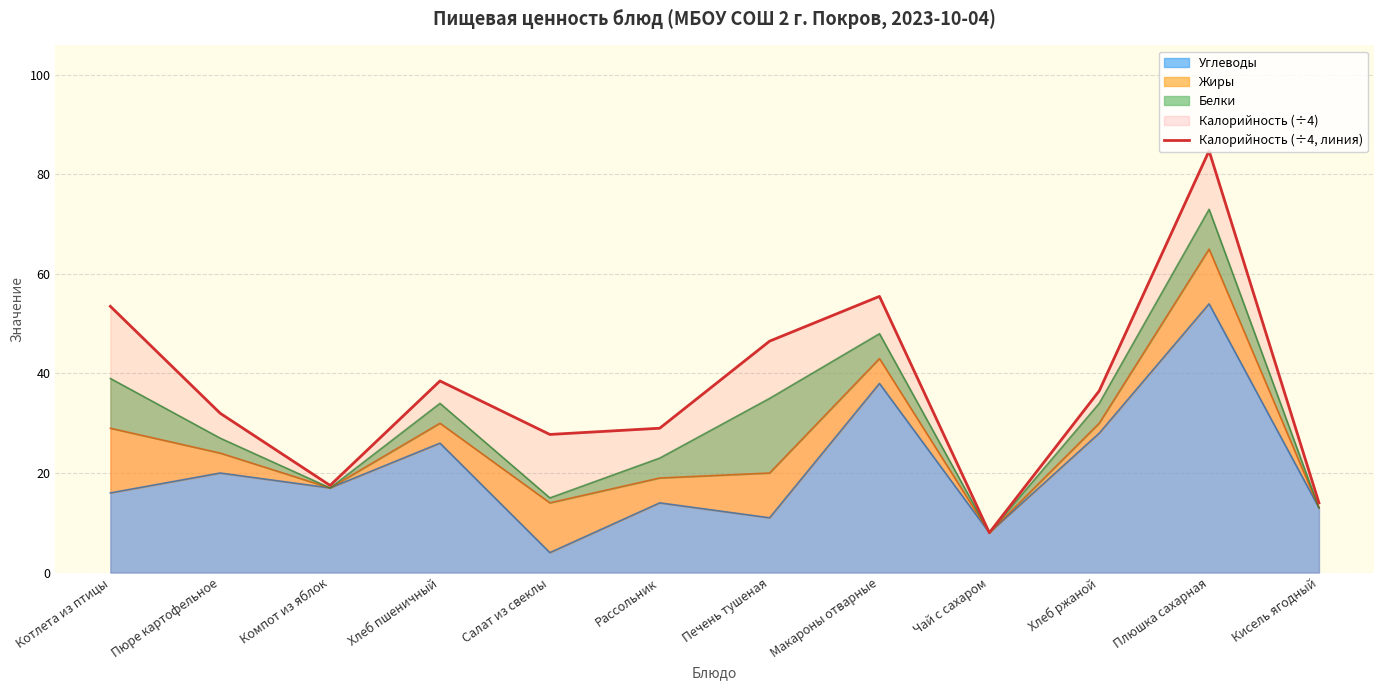

Approximately how many times larger is the value at Котлета из птицы compared to Макароны отварные?

1.0